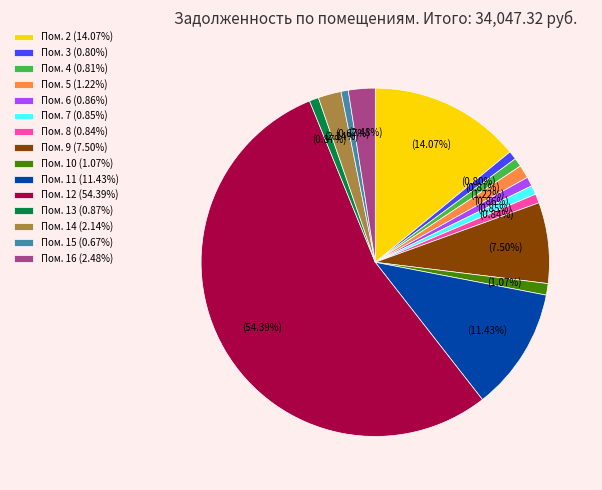

Does Пом. 12 (54.39%) account for over 50% of the chart?

Yes